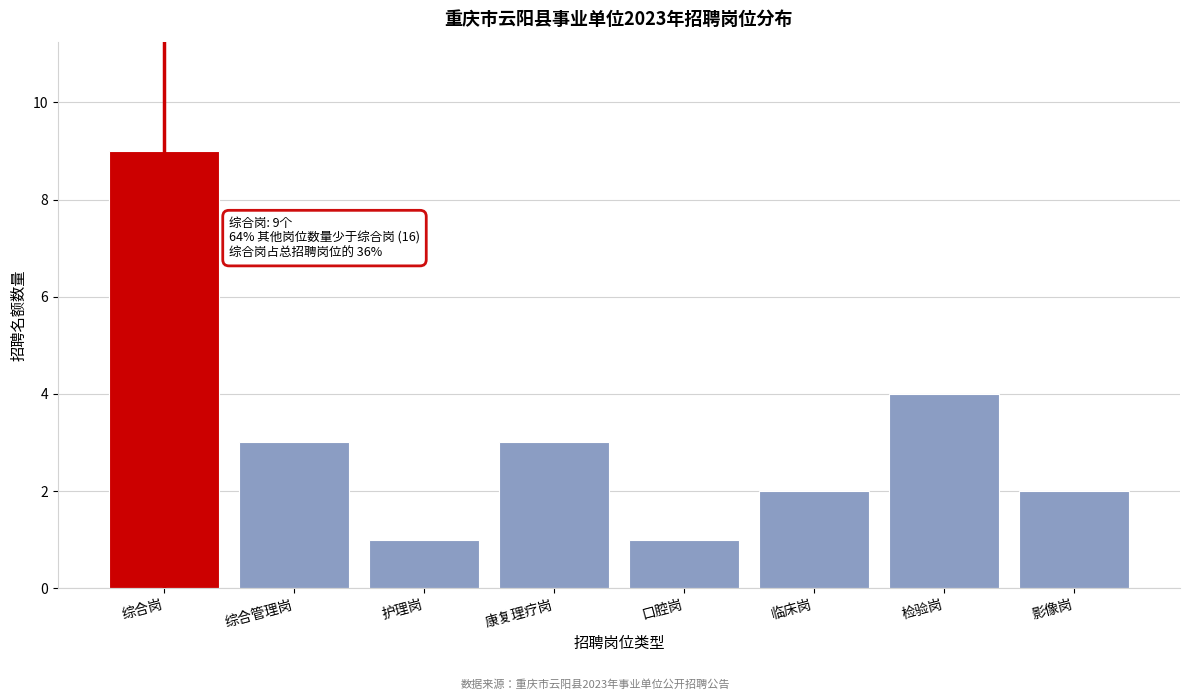

Reading right to left, list all the values displayed in this chart.

2	4	2	1	3	1	3	9